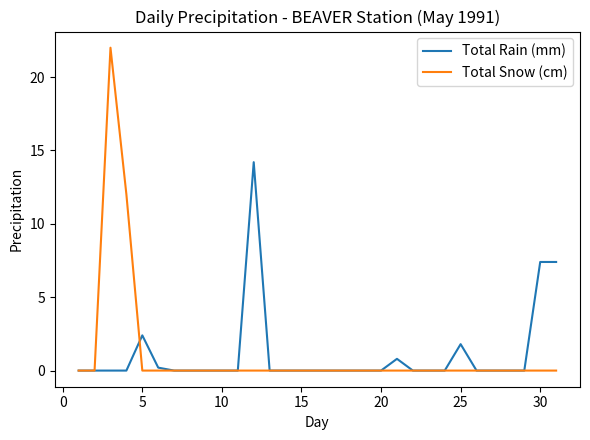

List the series in order of their peak value, highest first.

Total Snow (cm), Total Rain (mm)